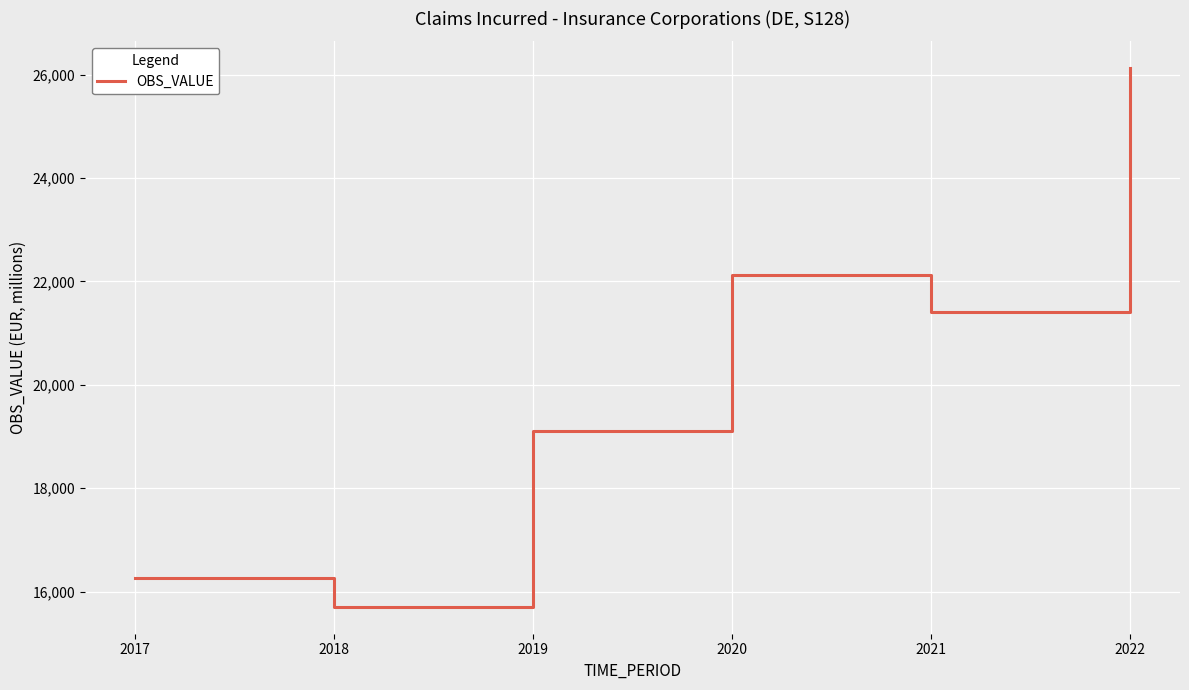

The chart shows a value of 16254 at 2017. True or false?

True